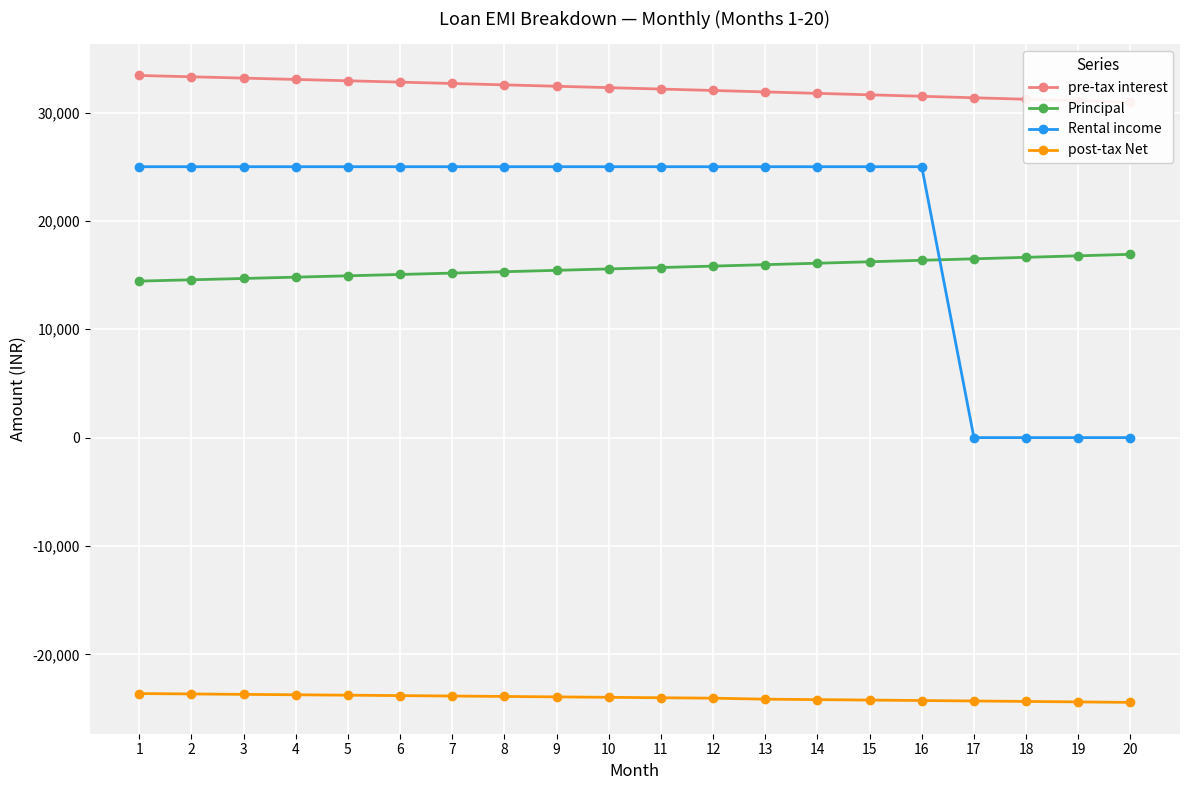

What are all the series names shown in the legend?

pre-tax interest, Principal, Rental income, post-tax Net